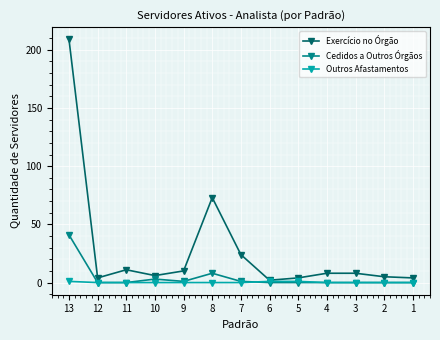

The Exercício no Órgão series shows 34 at 8. True or false?

False